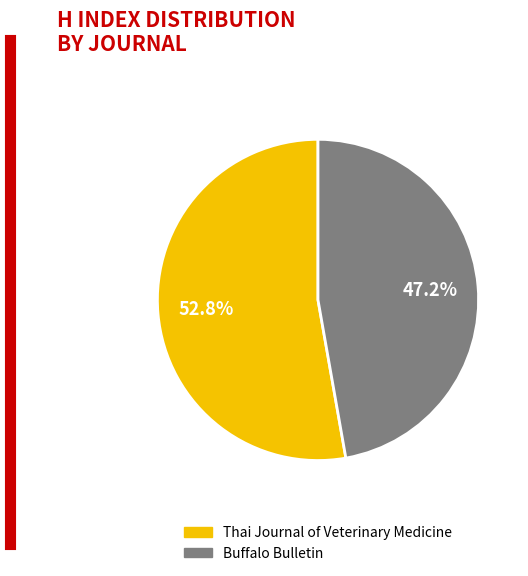

Count the number of slices in the pie.

2